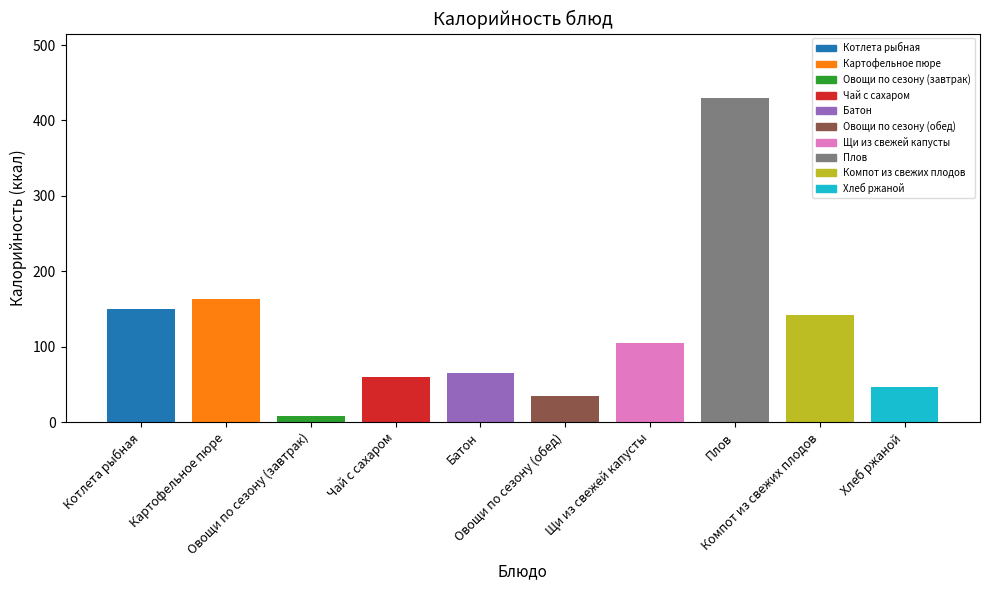

What is the sum of the values at Овощи по сезону (завтрак) and Чай с сахаром?

68.4